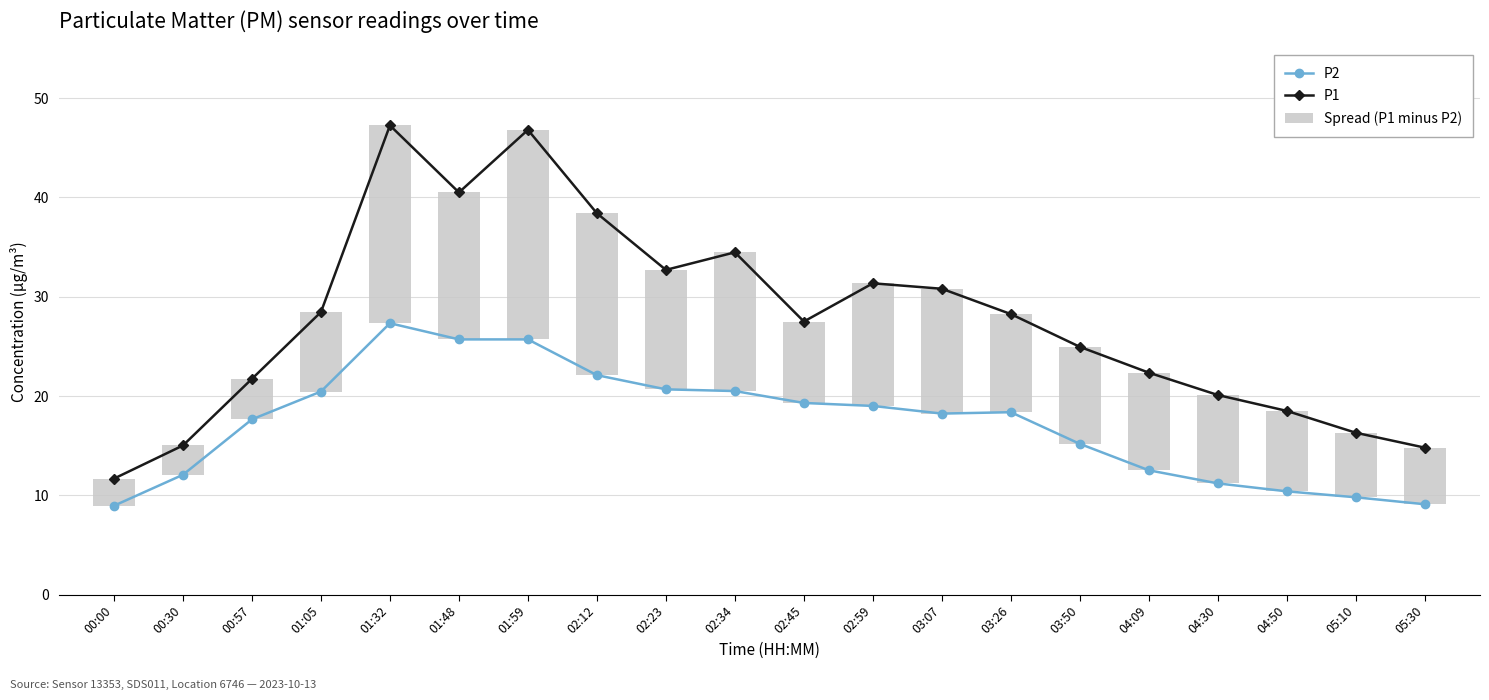

What is the difference between the maximum and minimum values in the P2 series?

18.4